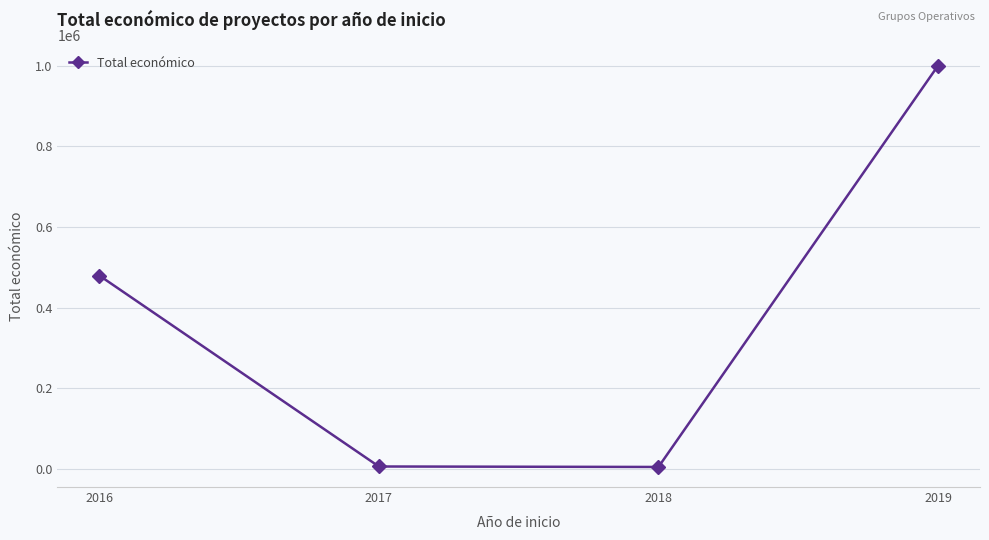

Is it true that the value at 2019 is 999992?

True